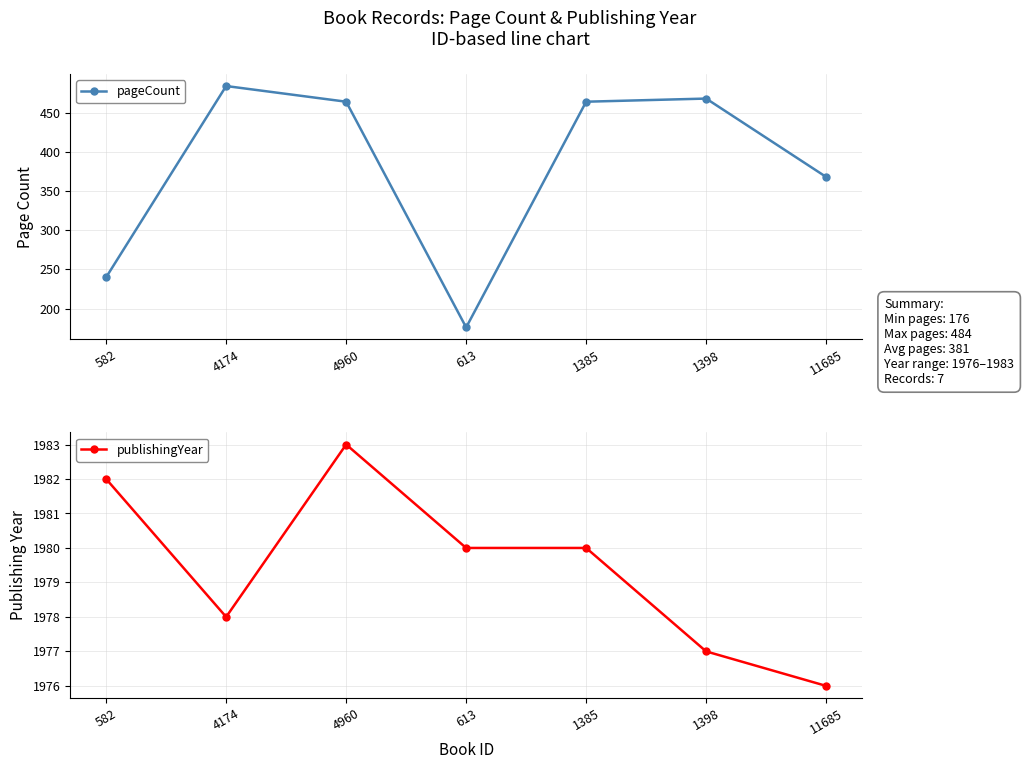

What is the sum of all pageCount values?

2664